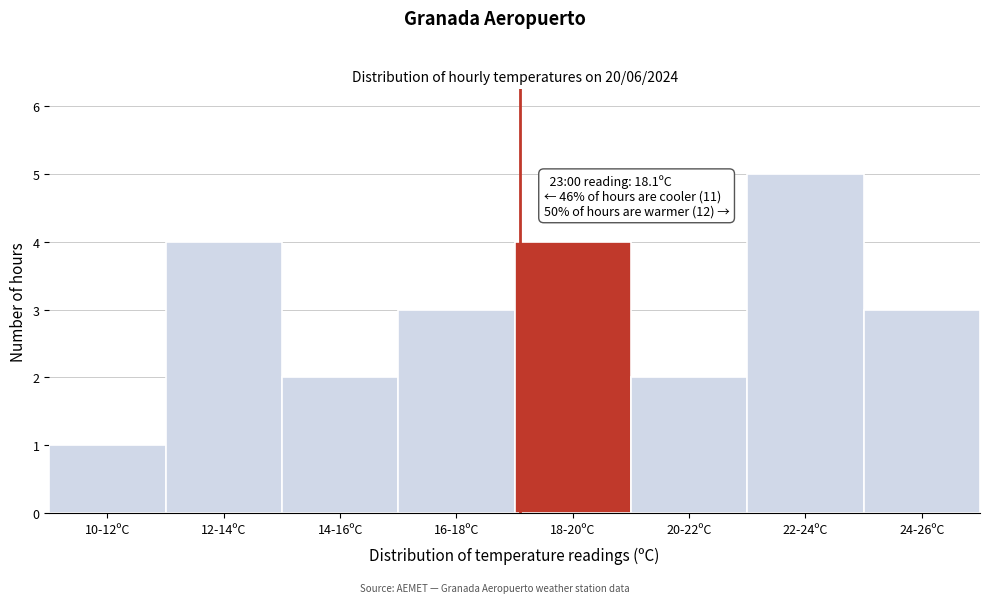

Reading left to right, extract all data points from this chart.

10-12ºC=1	12-14ºC=4	14-16ºC=2	16-18ºC=3	18-20ºC=4	20-22ºC=2	22-24ºC=5	24-26ºC=3